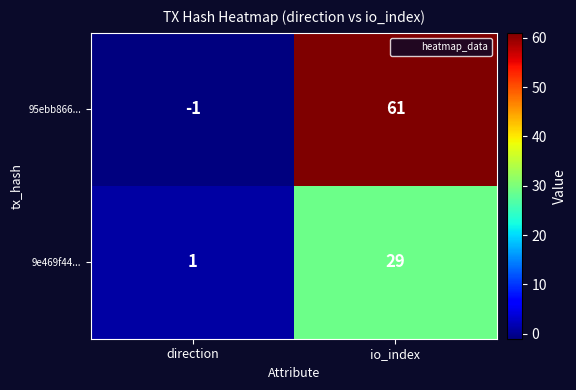

What is the average value of the 95ebb866... series?

30